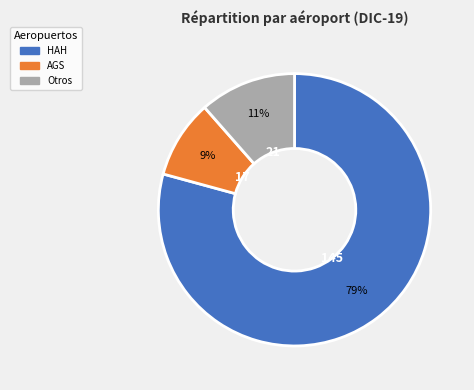

Is it true that Otros is 1% of the pie?

False